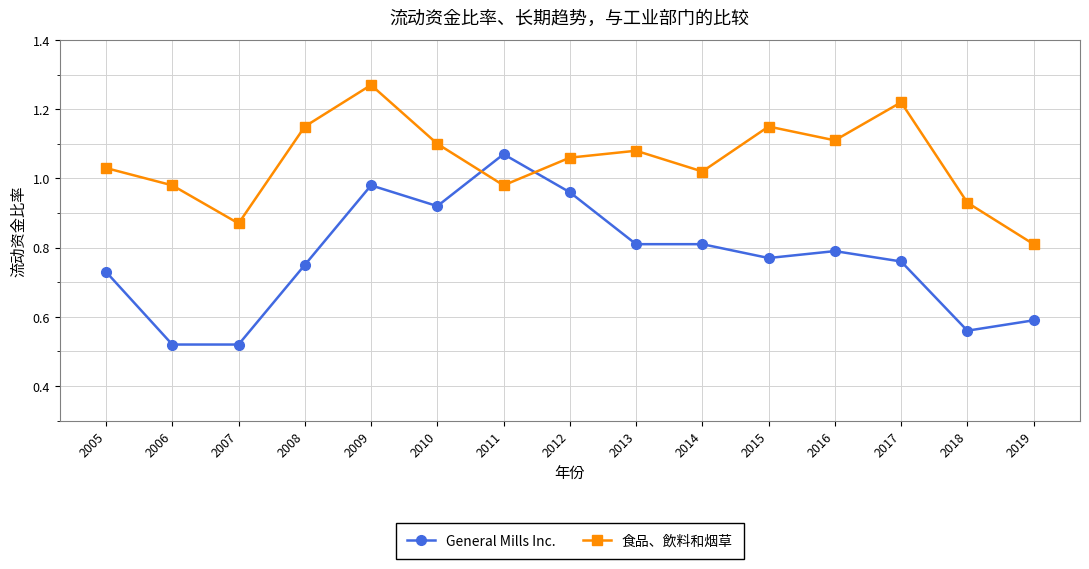

At which category does General Mills Inc. reach its first local peak?

2009